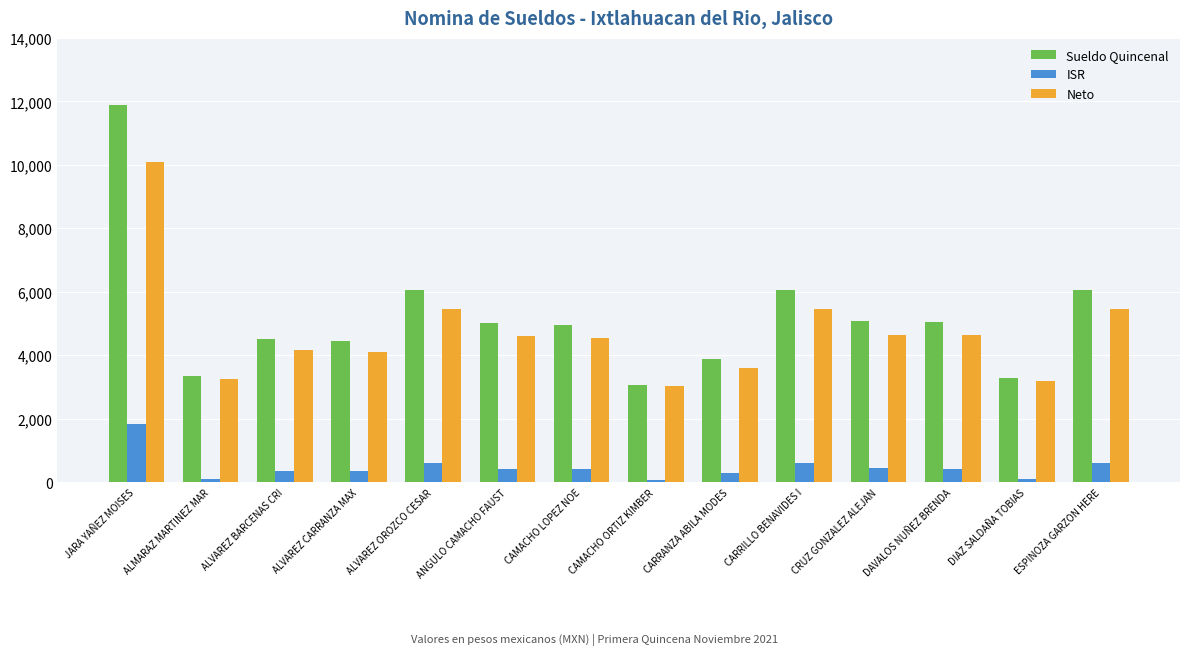

Which series has the widest spread of values?

Sueldo Quincenal